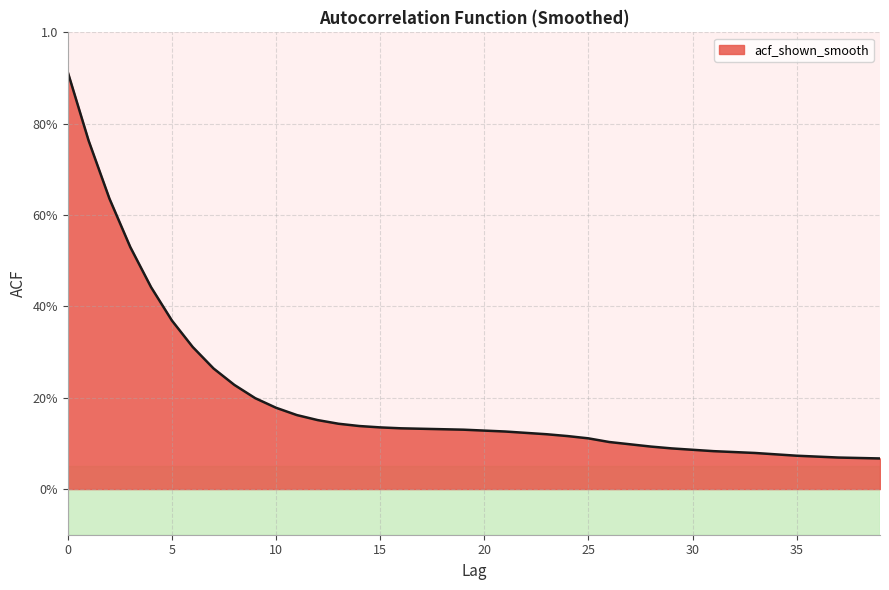

List the labels in order of value, largest first.

0, 1, 2, 3, 4, 5, 6, 7, 8, 9, 10, 11, 12, 13, 14, 15, 16, 17, 18, 19, 20, 21, 22, 23, 24, 25, 26, 27, 28, 29, 30, 31, 32, 33, 34, 35, 36, 37, 38, 39